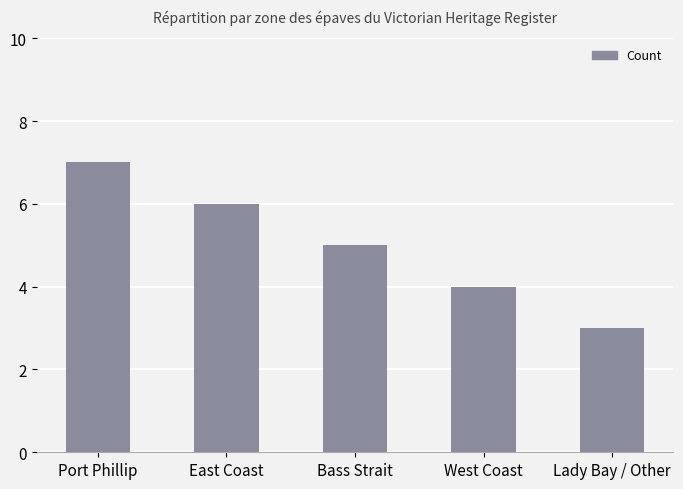

What position from the left is East Coast?

2